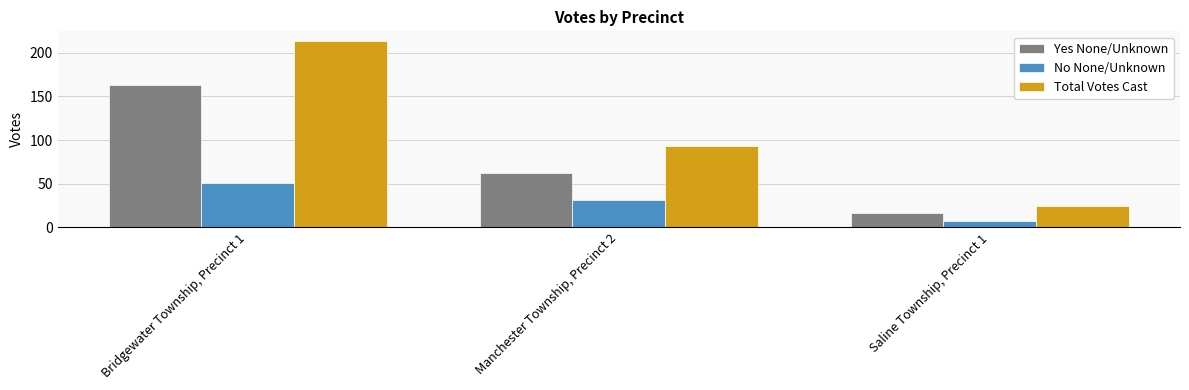

Where is Total Votes Cast nearest to the value 119?

Manchester Township, Precinct 2